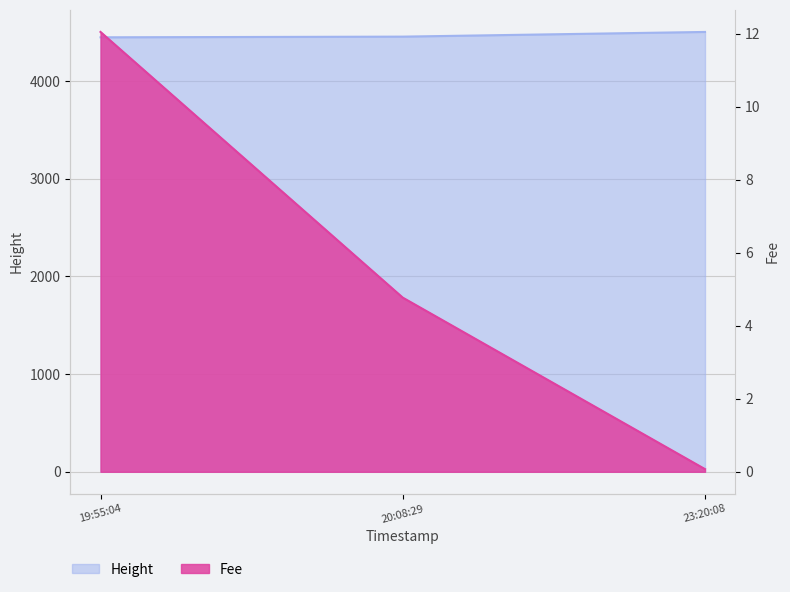

What is the sum of all Fee values?

16.9